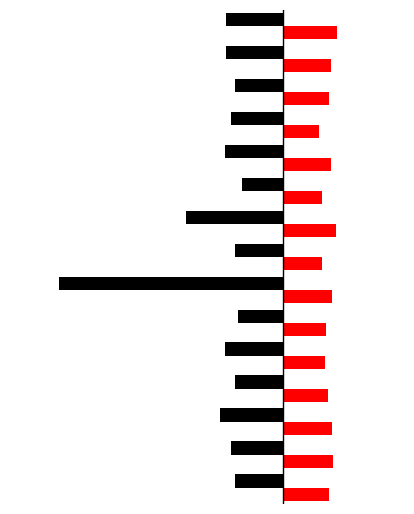

Reading left to right, list all the values displayed in this chart.

SDS_P1: -1.6	-1.7	-2.1	-1.6	-1.9	-1.5	-7.4	-1.6	-3.2	-1.4	-1.9	-1.7	-1.6	-1.9	-1.9
SDS_P2: 1.5	1.6	1.6	1.5	1.4	1.4	1.6	1.3	1.7	1.3	1.6	1.2	1.5	1.6	1.8